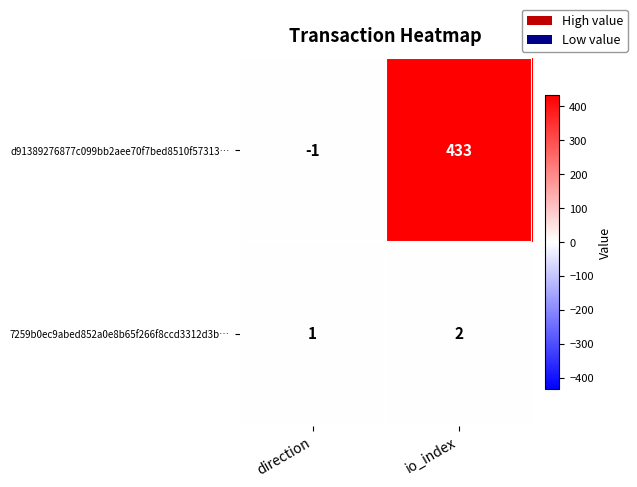

Which label corresponds to the smallest value in the chart?

direction